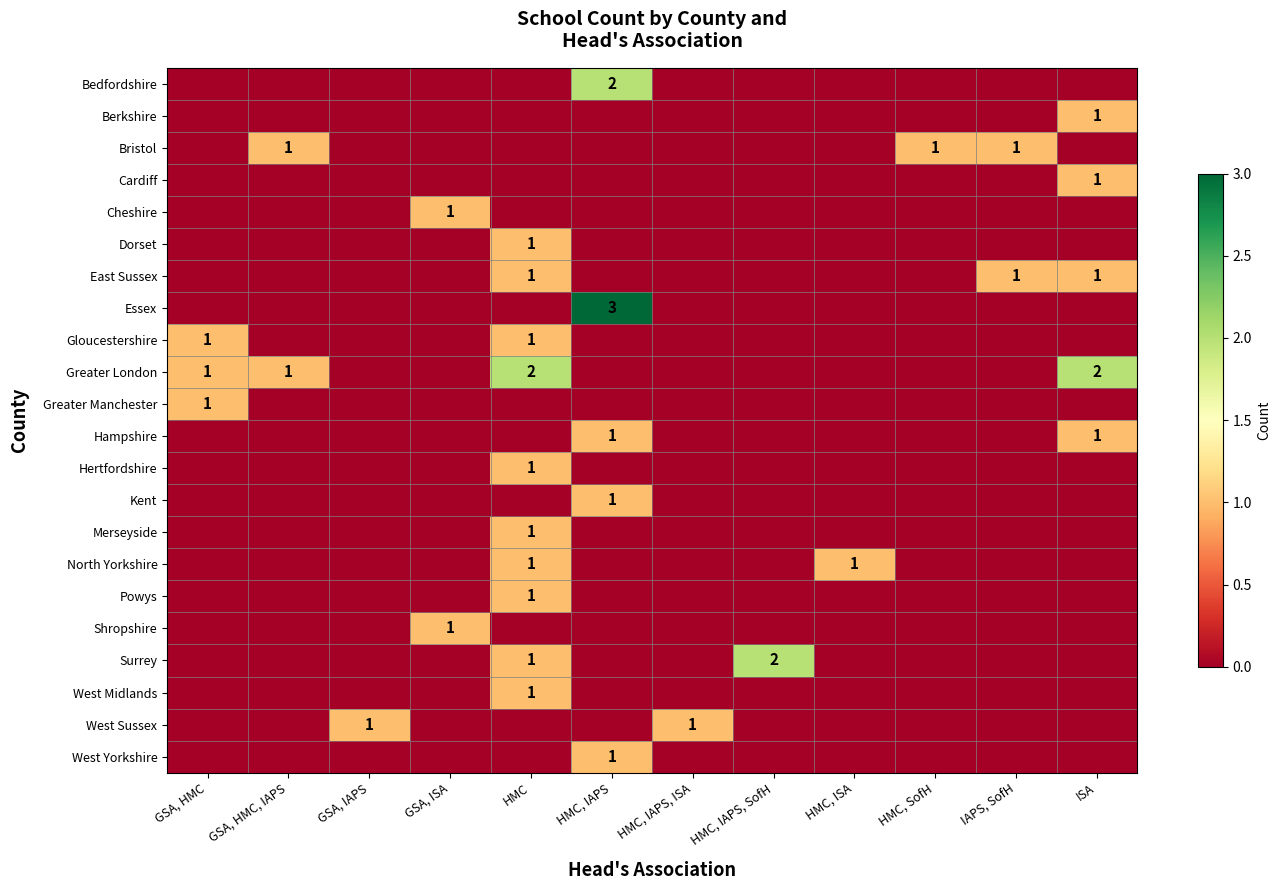

What is the greatest value displayed?

3